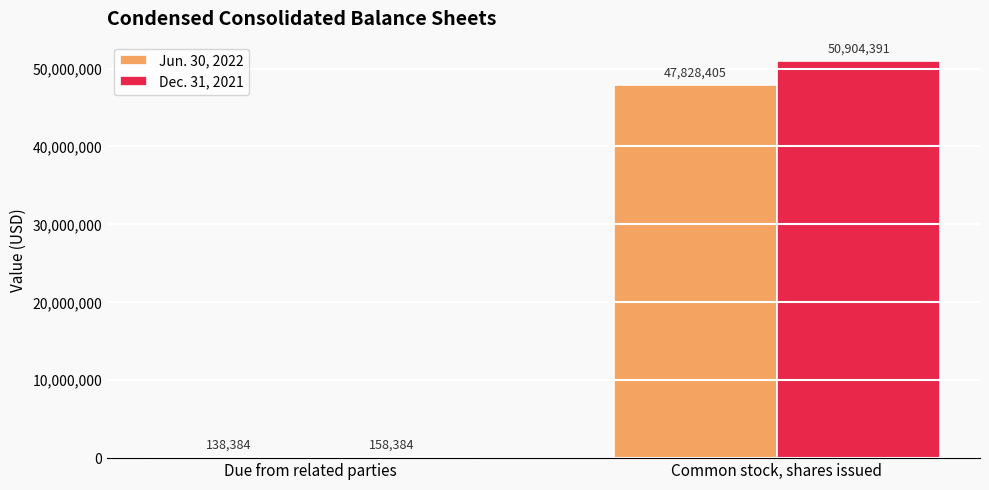

Reading left to right, what are all the values shown in this chart?

Jun. 30, 2022: 138384	47828405
Dec. 31, 2021: 158384	50904391